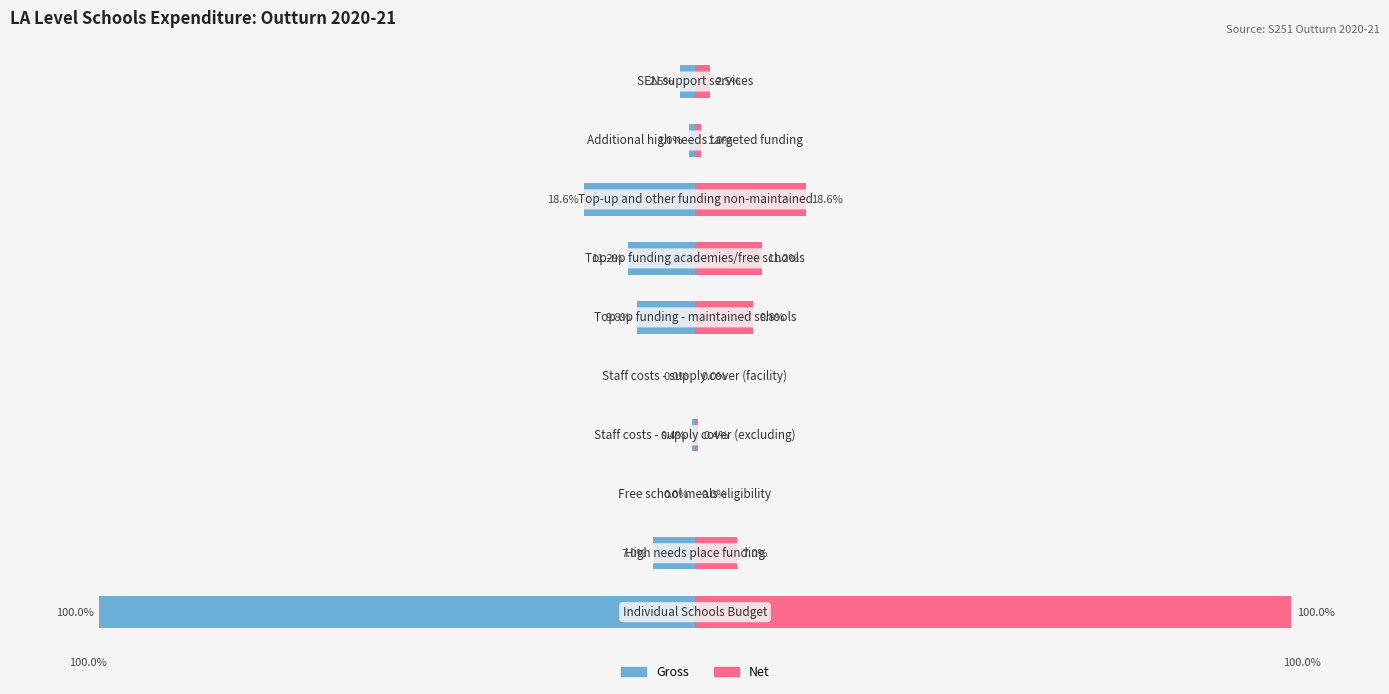

The value of Gross at 3 is -0.4. True or false?

True